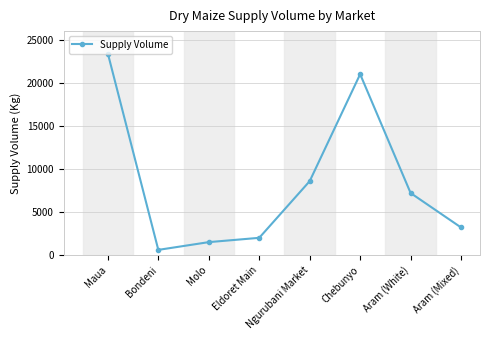

What is the minimum value shown in the chart?

600